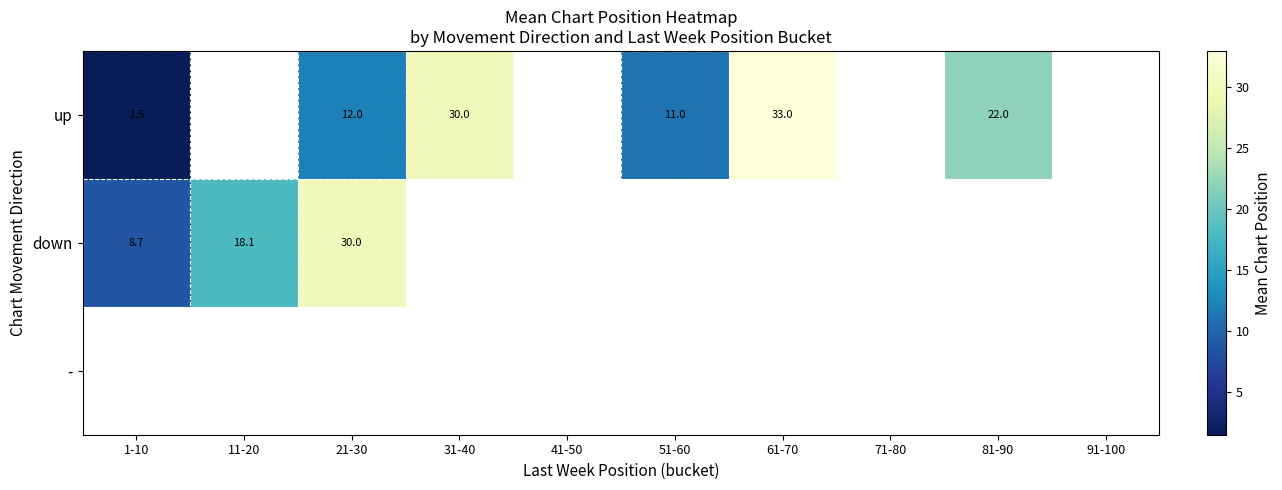

The value of up at 31-40 is 30.0. True or false?

True